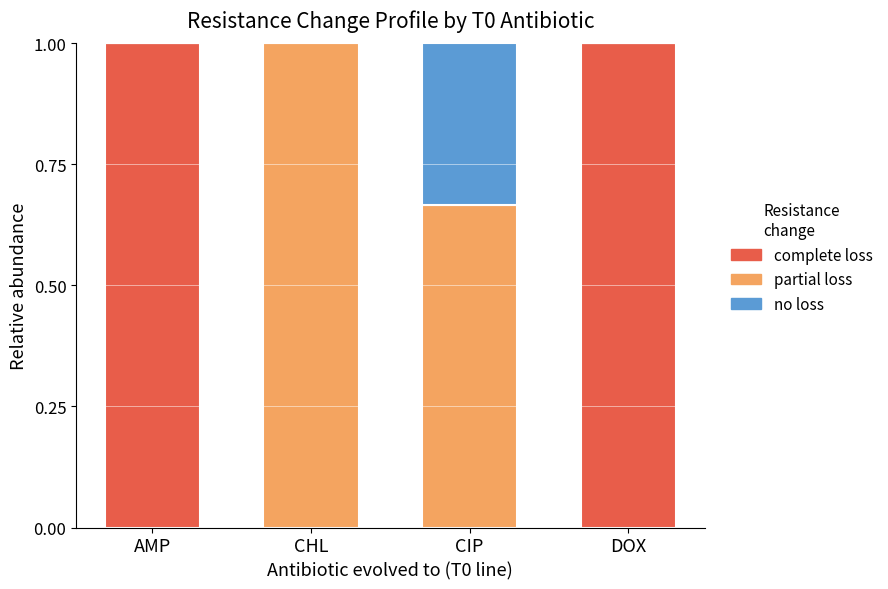

What is the total value across all series at AMP?

1.0